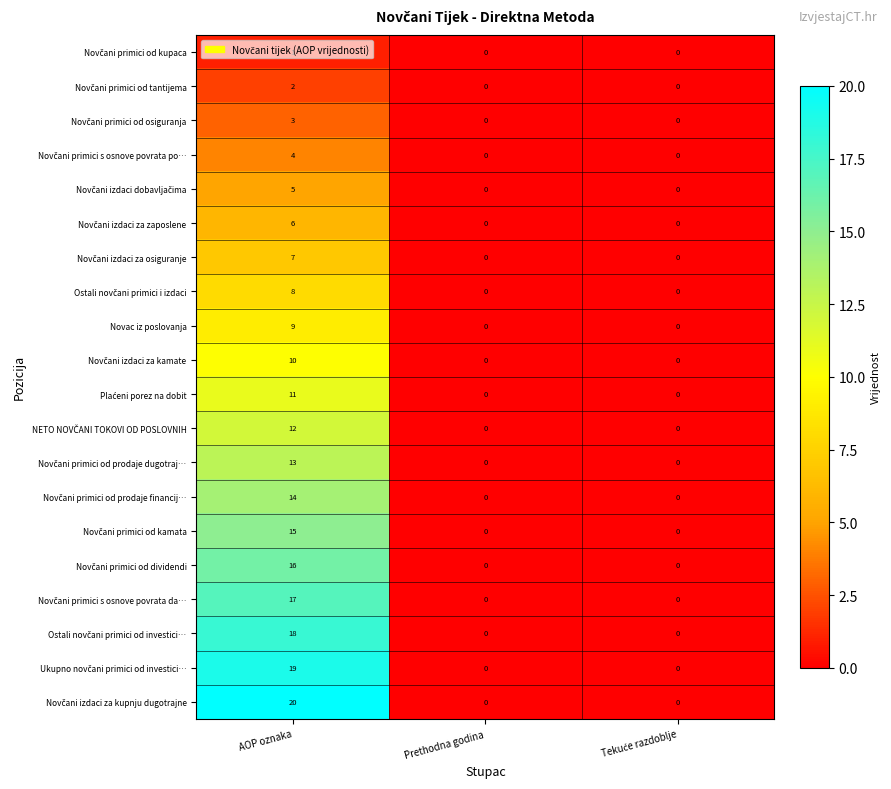

Count the Novac iz poslovanja values in the range 0 to 9.

3